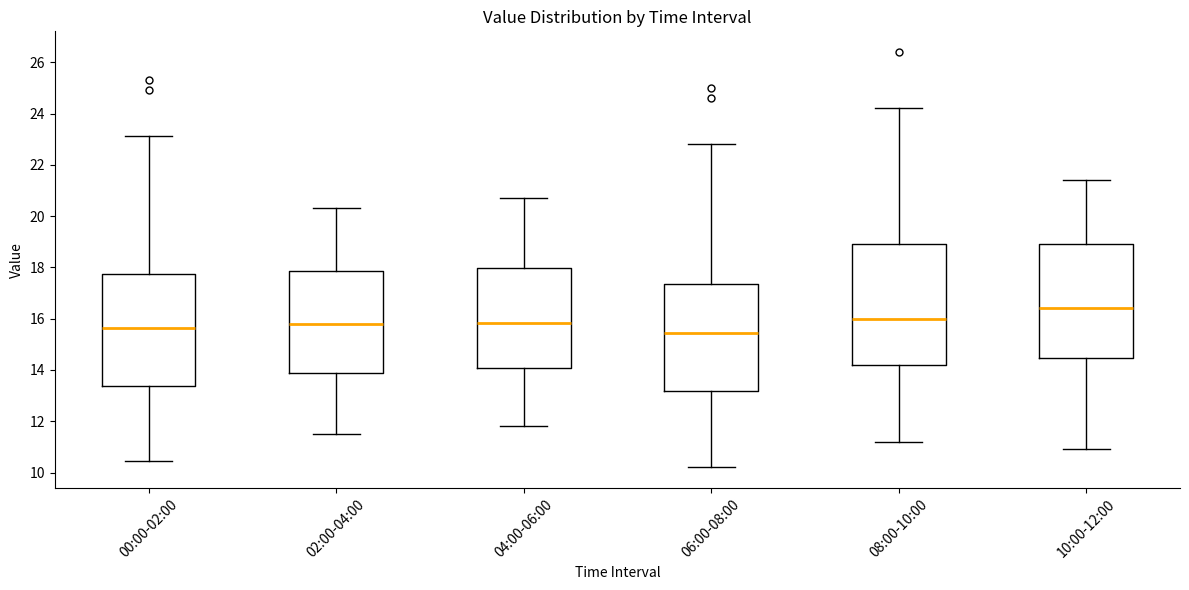

Reading left to right, transcribe this box plot: for each box, give where its median line is, the range the box spans, and where its two whiskers end, as read against the y-axis. The values are not printed on the chart, so give them approximately, as read against the axis.

00:00-02:00: median 15.6, box 13.4 to 17.8, whiskers 10.4 to 23.2
02:00-04:00: median 15.8, box 13.8 to 17.8, whiskers 11.6 to 20.4
04:00-06:00: median 15.8, box 14.0 to 18.0, whiskers 11.8 to 20.8
06:00-08:00: median 15.4, box 13.2 to 17.4, whiskers 10.2 to 22.8
08:00-10:00: median 16.0, box 14.2 to 19.0, whiskers 11.2 to 24.2
10:00-12:00: median 16.4, box 14.4 to 19.0, whiskers 11.0 to 21.4